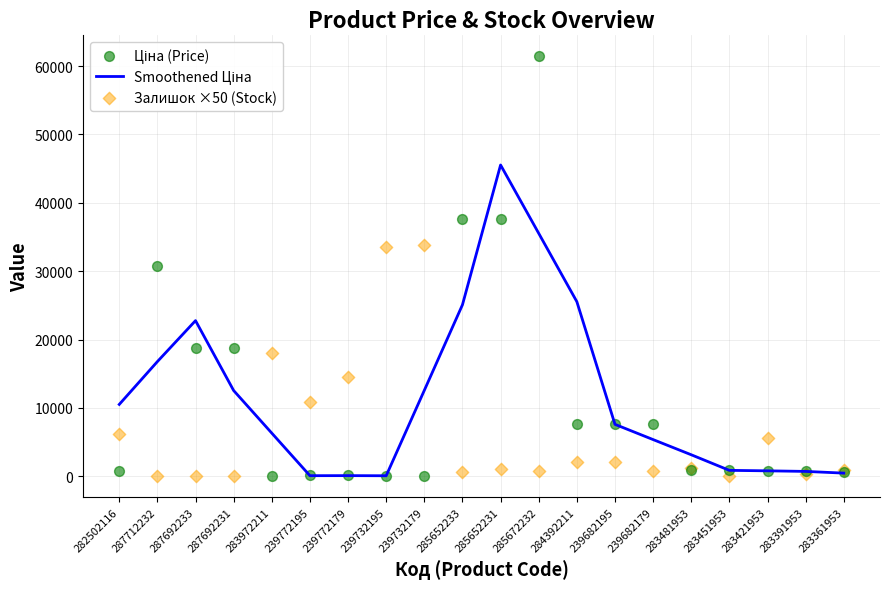

Which series contains the highest Y value?

Ціна (Price)